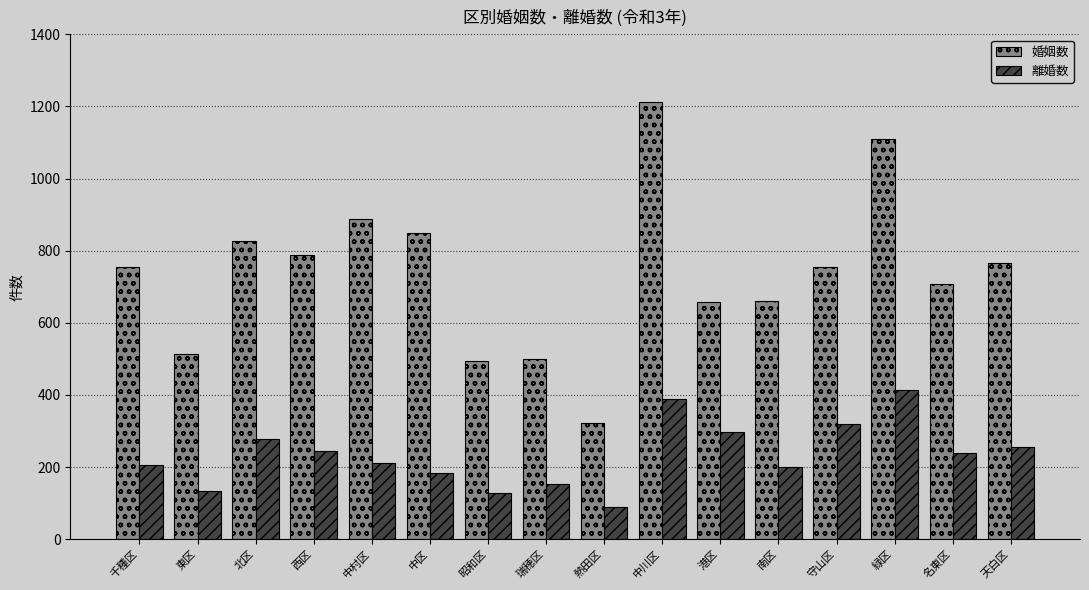

Where does the 離婚数 series first go above 239?

北区